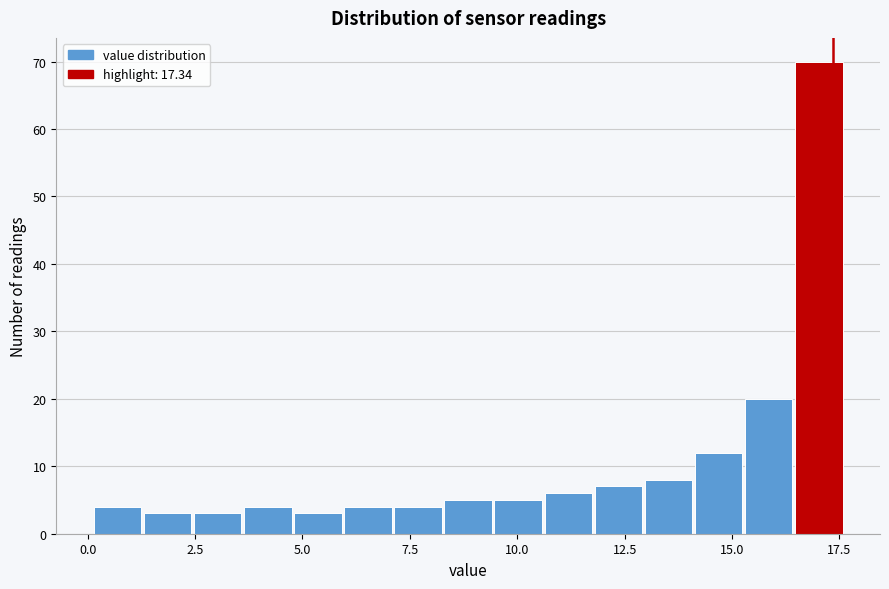

Read against the x-axis, roughly where is the centre of the tallest bar?

17.0